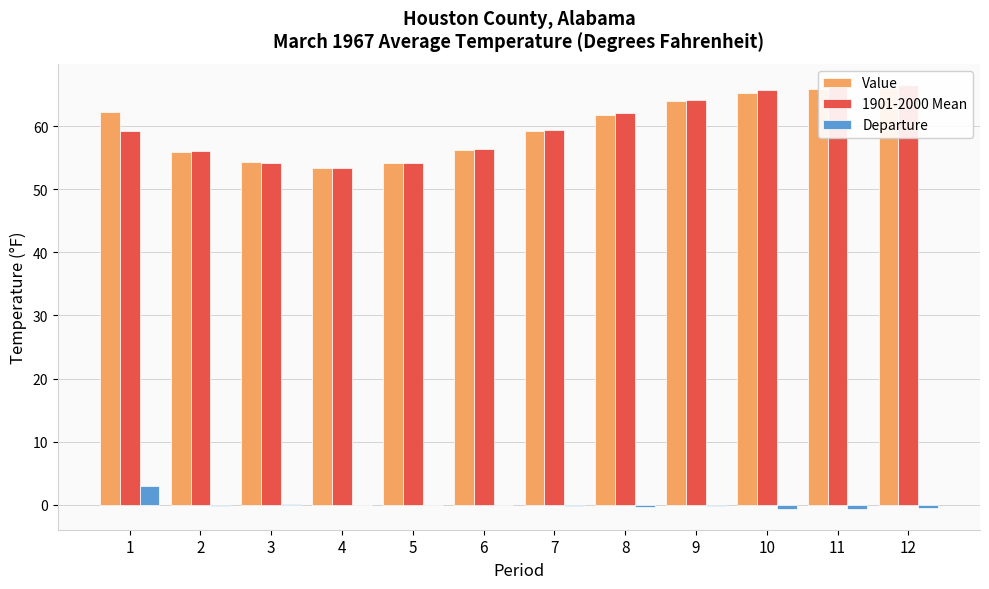

What are all the series names shown in the legend?

Value, 1901-2000 Mean, Departure